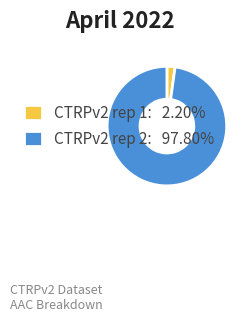

Which slice is the smallest?

CTRPv2 rep 1